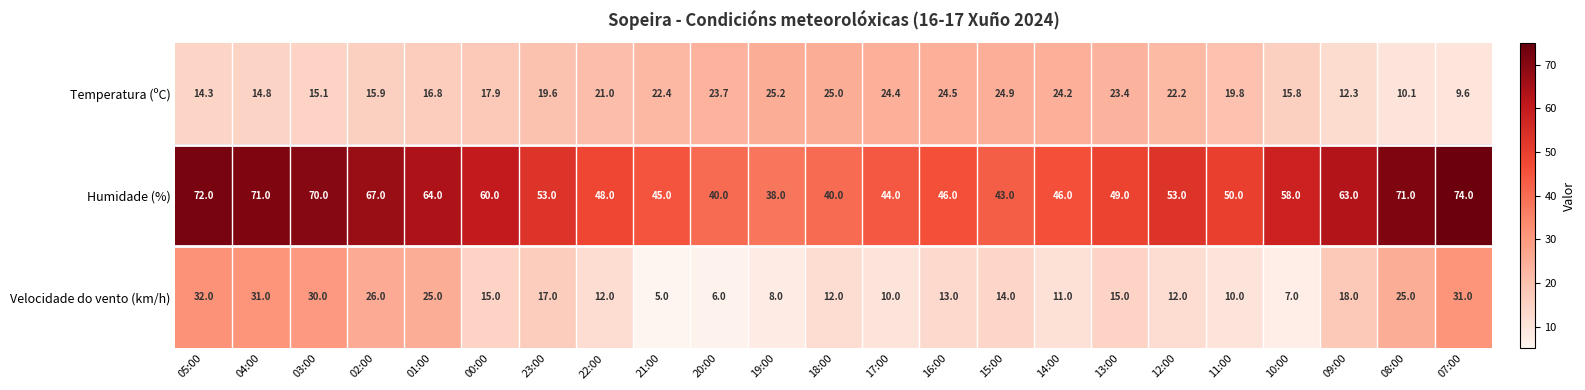

What is the sum of the Temperatura (ºC) values at 04:00 and 05:00?

29.1